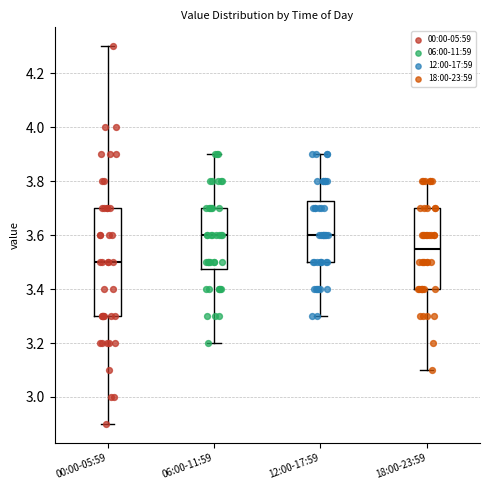

Comparing the boxes themselves (not the whiskers), which one is the tallest?

00:00-05:59